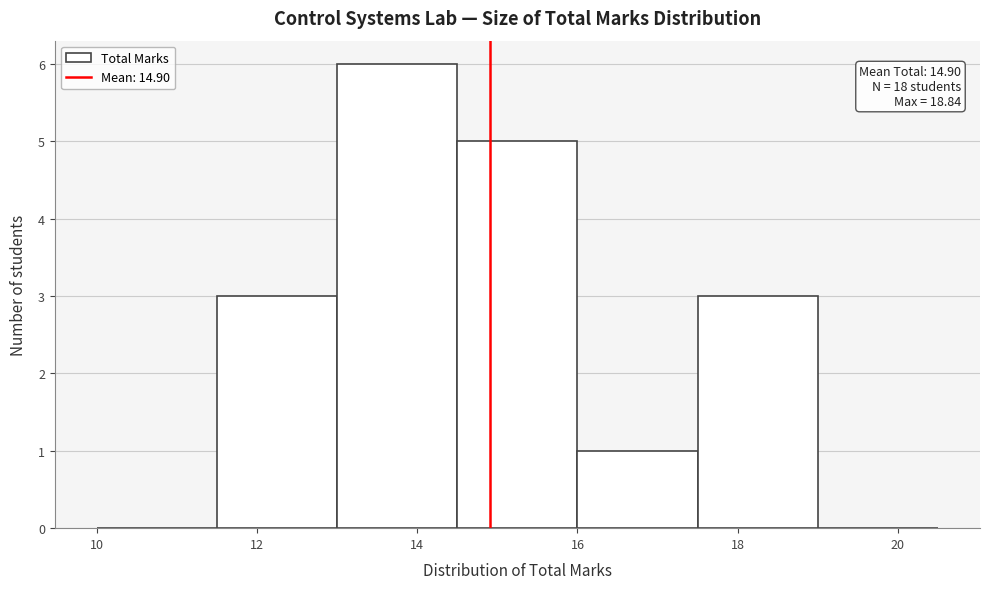

Over which range of the x-axis is the bar tallest?

13.0 to 14.5